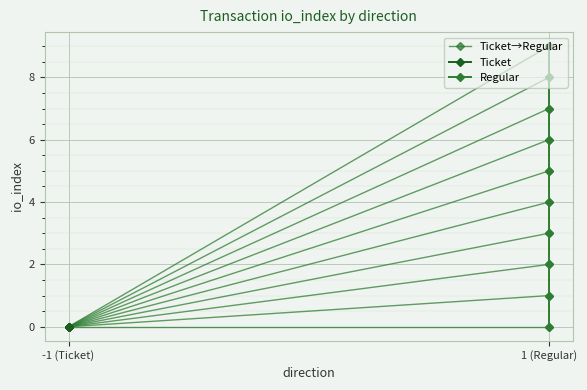

How many positive values are there?

9